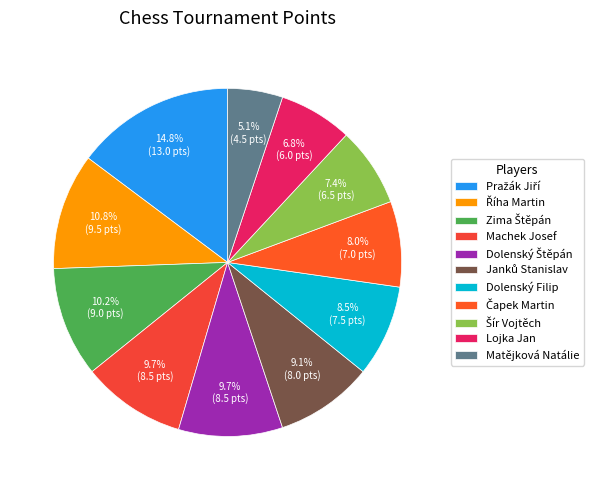

What percentage do Pražák Jiří and Matějková Natálie together represent?

19.9%